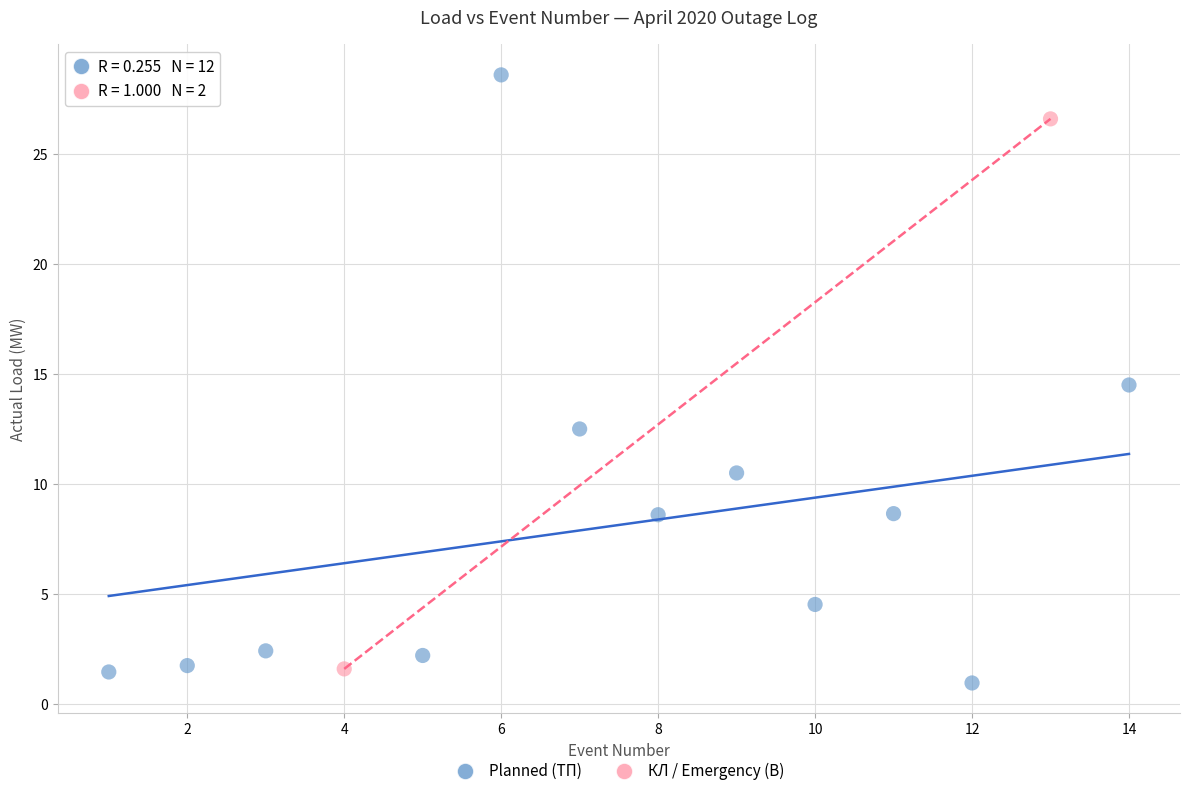

Which series contains the lowest Y value?

Planned (ТП)